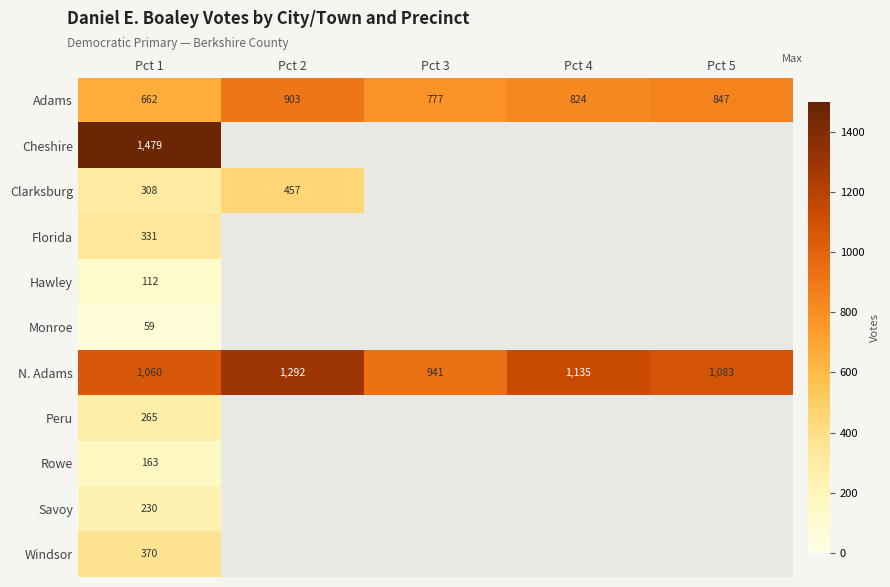

Where does the N. Adams series first go above 1083?

Pct 2